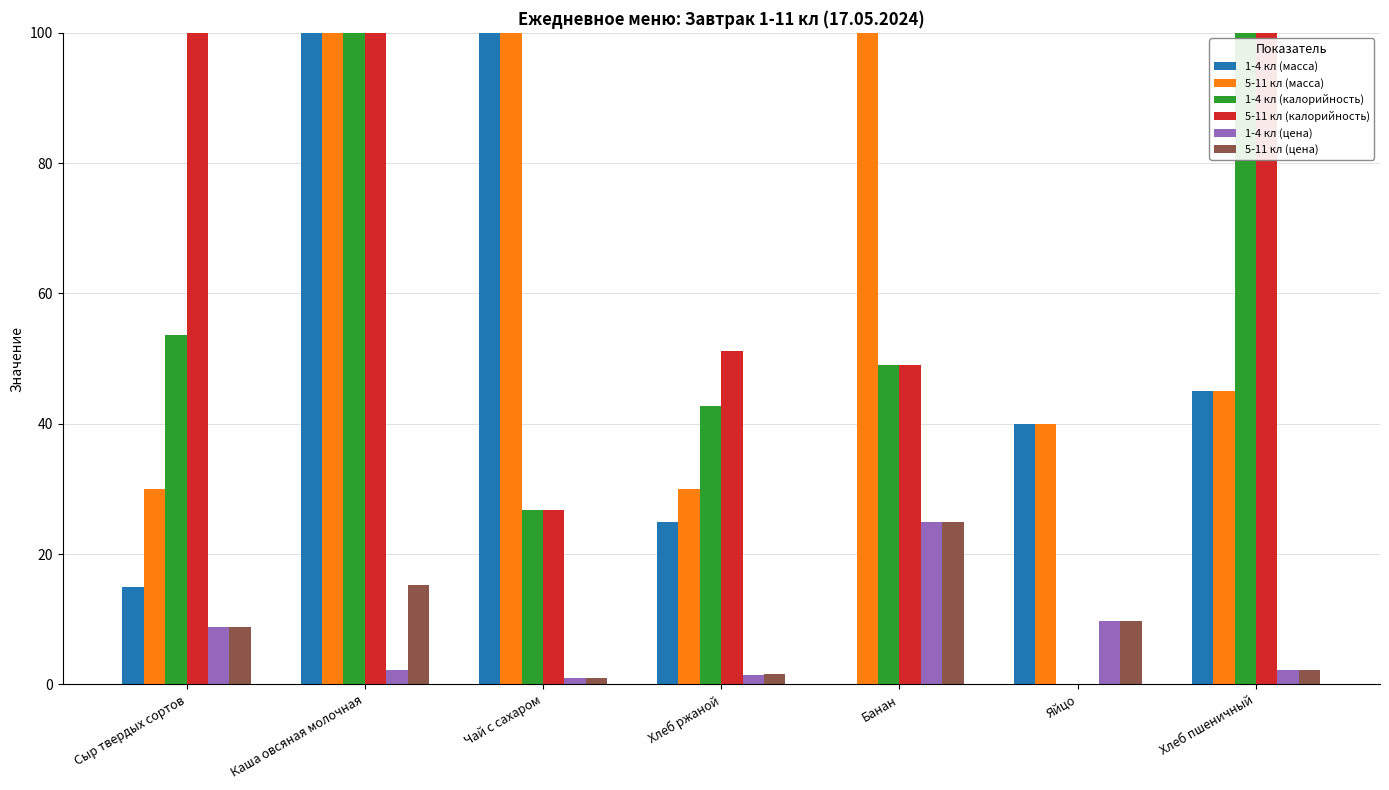

Reading left to right, list all the values displayed in this chart.

1-4 кл (масса): 15.0	200.0	200.0	25.0	0.1	40.0	45.0
5-11 кл (масса): 30.0	200.0	200.0	30.0	140.0	40.0	45.0
1-4 кл (калорийность): 53.7	272.8	26.8	42.7	49.0	0.0	105.5
5-11 кл (калорийность): 107.5	272.8	26.8	51.2	49.0	0.0	105.5
1-4 кл (цена): 8.8	2.2	1.0	1.4	25.0	9.8	2.2
5-11 кл (цена): 8.8	15.2	1.0	1.6	25.0	9.8	2.2